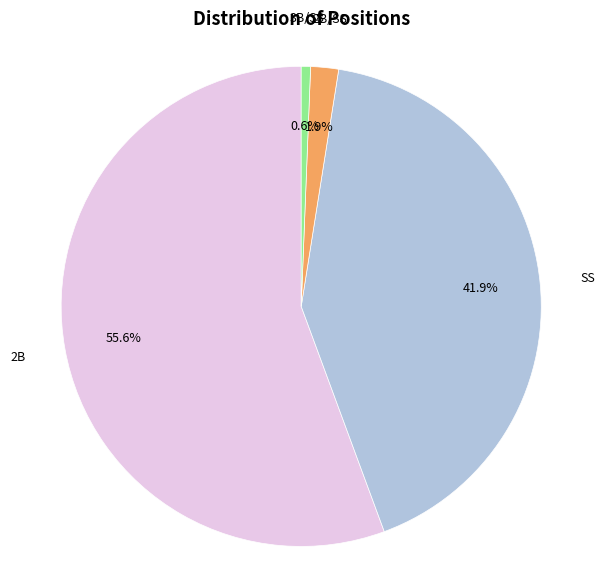

Which slice represents more than half of the pie?

2B